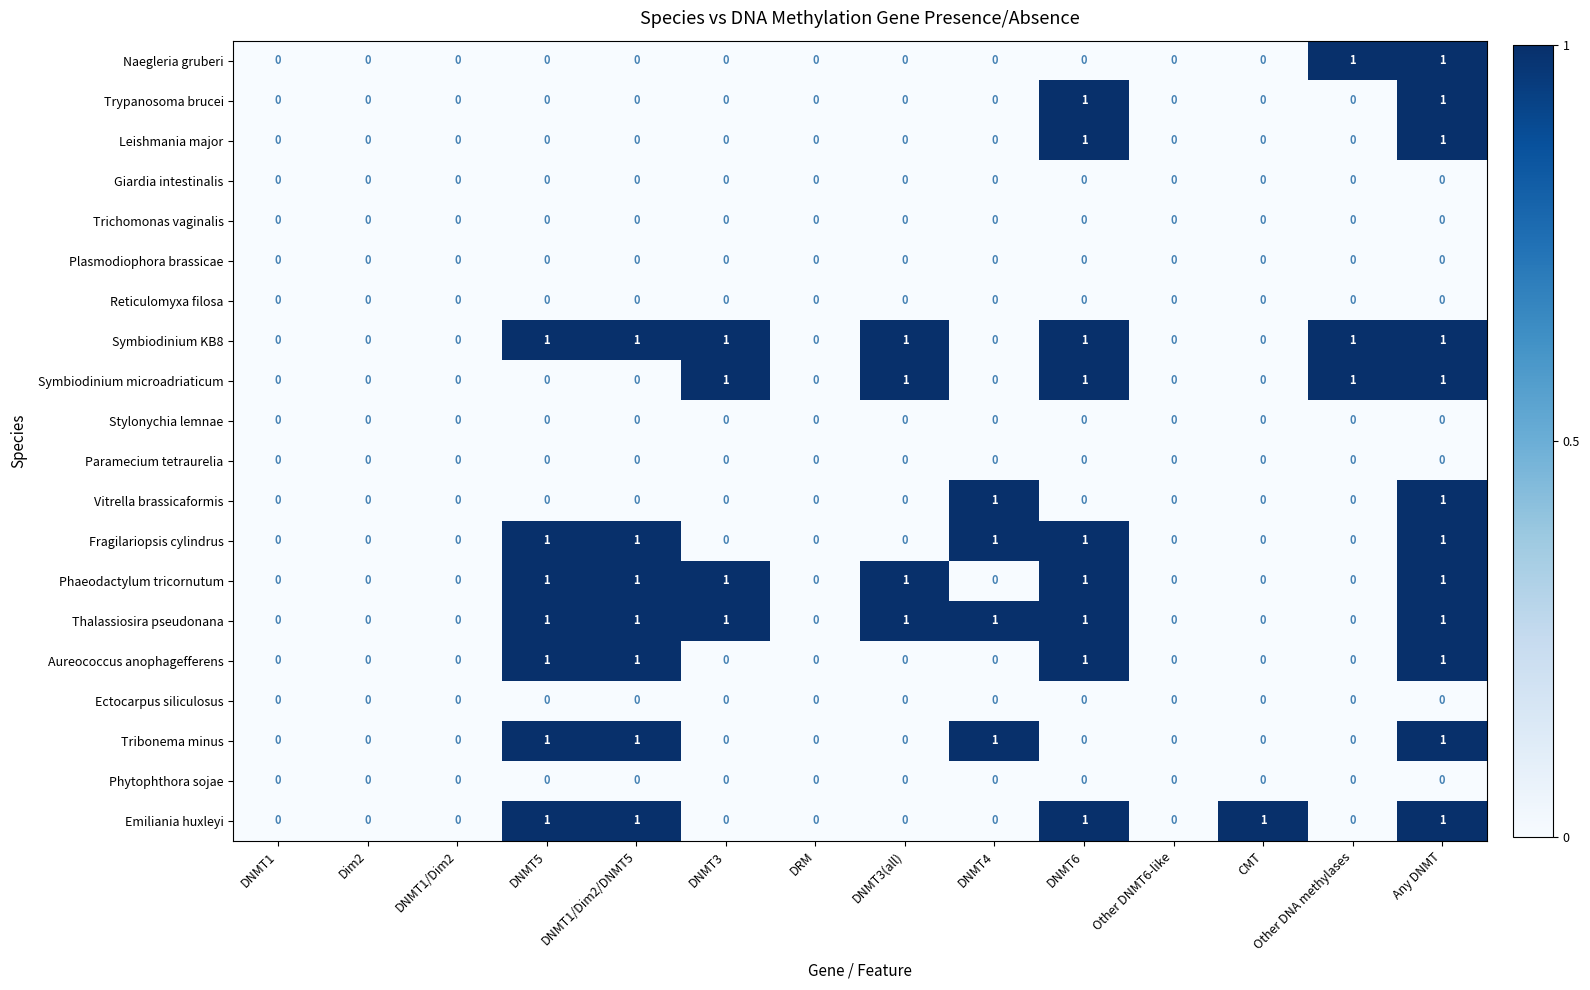

Is it true that Ectocarpus siliculosus equals 0 at DNMT3(all)?

True